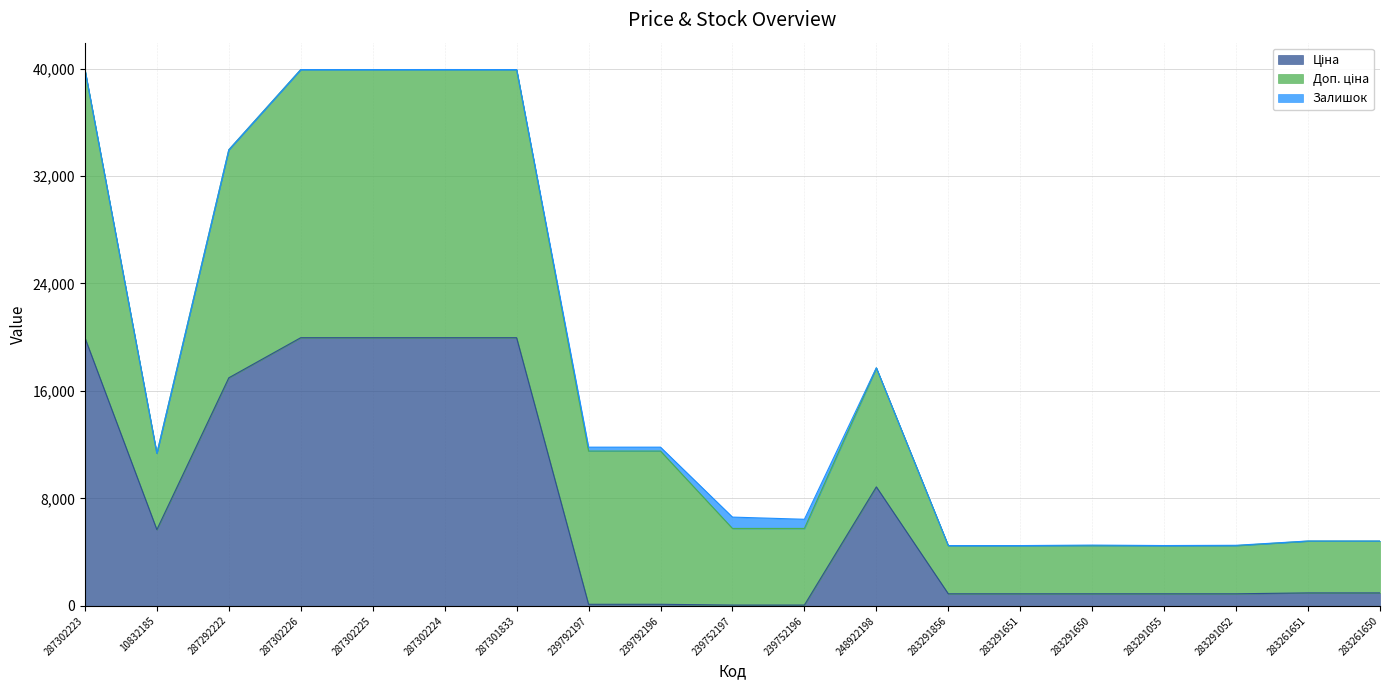

Is it true that Залишок equals 7.0 at 287302223?

True